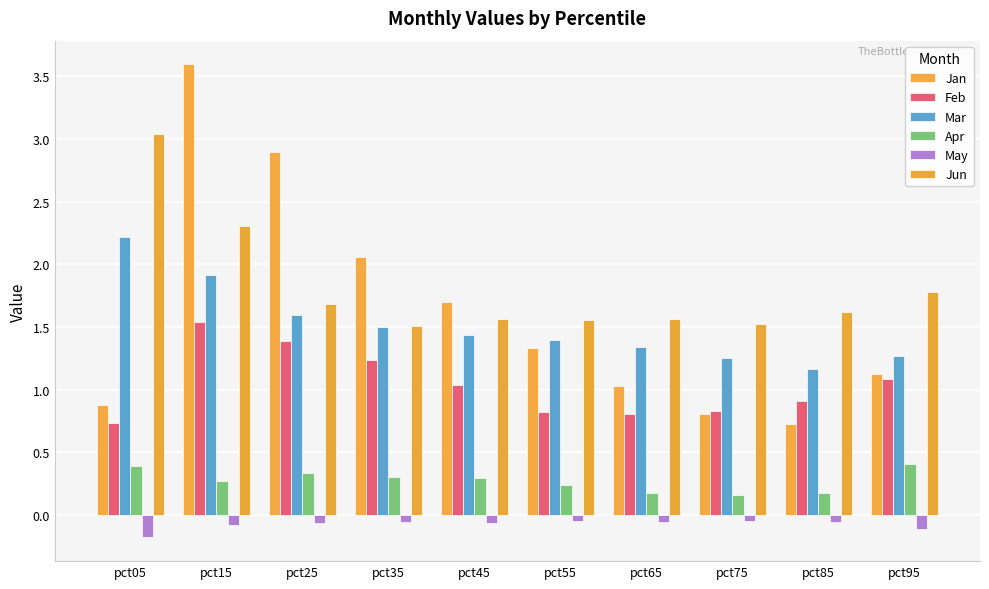

Reading left to right, what are all the values shown in this chart?

Jan: pct05=0.9	pct15=3.6	pct25=2.9	pct35=2.1	pct45=1.7	pct55=1.3	pct65=1.0	pct75=0.8	pct85=0.7	pct95=1.1
Feb: pct05=0.7	pct15=1.5	pct25=1.4	pct35=1.2	pct45=1.0	pct55=0.8	pct65=0.8	pct75=0.8	pct85=0.9	pct95=1.1
Mar: pct05=2.2	pct15=1.9	pct25=1.6	pct35=1.5	pct45=1.4	pct55=1.4	pct65=1.3	pct75=1.3	pct85=1.2	pct95=1.3
Apr: pct05=0.4	pct15=0.3	pct25=0.3	pct35=0.3	pct45=0.3	pct55=0.2	pct65=0.2	pct75=0.2	pct85=0.2	pct95=0.4
May: pct05=-0.2	pct15=-0.1	pct25=-0.1	pct35=-0.1	pct45=-0.1	pct55=-0.1	pct65=-0.1	pct75=-0.0	pct85=-0.1	pct95=-0.1
Jun: pct05=3.0	pct15=2.3	pct25=1.7	pct35=1.5	pct45=1.6	pct55=1.6	pct65=1.6	pct75=1.5	pct85=1.6	pct95=1.8